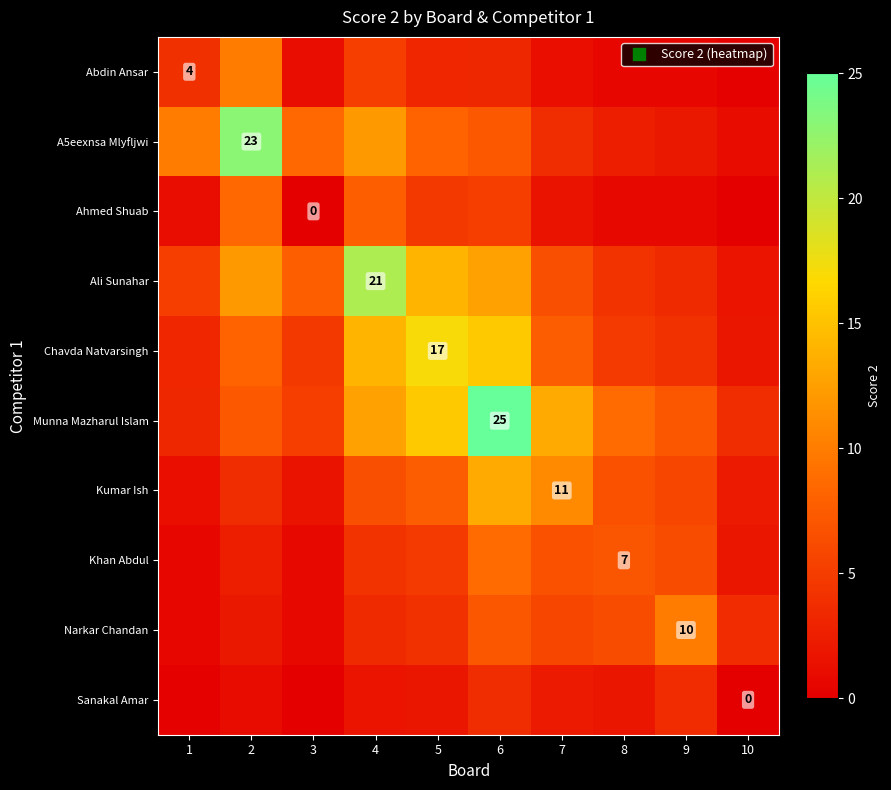

Is it true that Abdin Ansar equals 10.0 at 2?

True